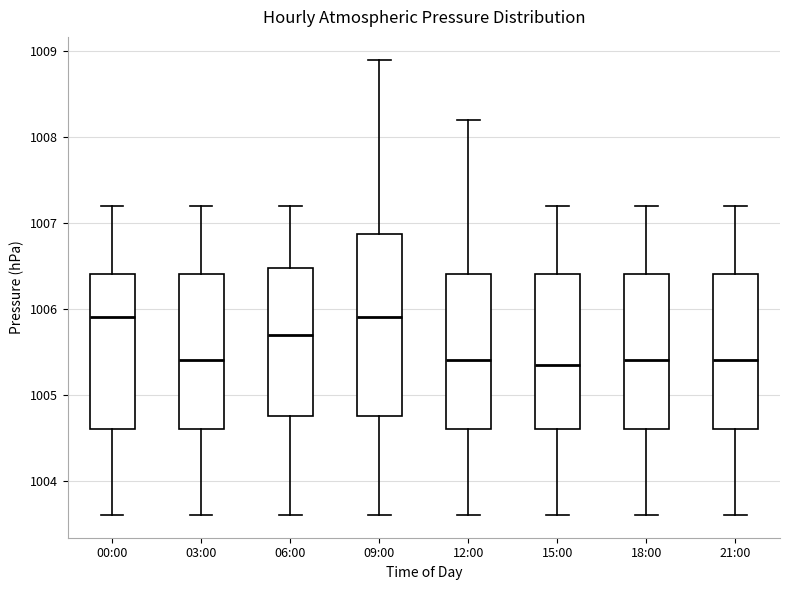

Reading left to right, read every box against the y-axis: the position of its median line, the range the box covers, and the ends of its whiskers. The values are not printed on the chart, so give them approximately, as read against the axis.

00:00: median 1005.9, box 1004.6 to 1006.4, whiskers 1003.6 to 1007.2
03:00: median 1005.4, box 1004.6 to 1006.4, whiskers 1003.6 to 1007.2
06:00: median 1005.7, box 1004.8 to 1006.5, whiskers 1003.6 to 1007.2
09:00: median 1005.9, box 1004.8 to 1006.9, whiskers 1003.6 to 1008.9
12:00: median 1005.4, box 1004.6 to 1006.4, whiskers 1003.6 to 1008.2
15:00: median 1005.4, box 1004.6 to 1006.4, whiskers 1003.6 to 1007.2
18:00: median 1005.4, box 1004.6 to 1006.4, whiskers 1003.6 to 1007.2
21:00: median 1005.4, box 1004.6 to 1006.4, whiskers 1003.6 to 1007.2